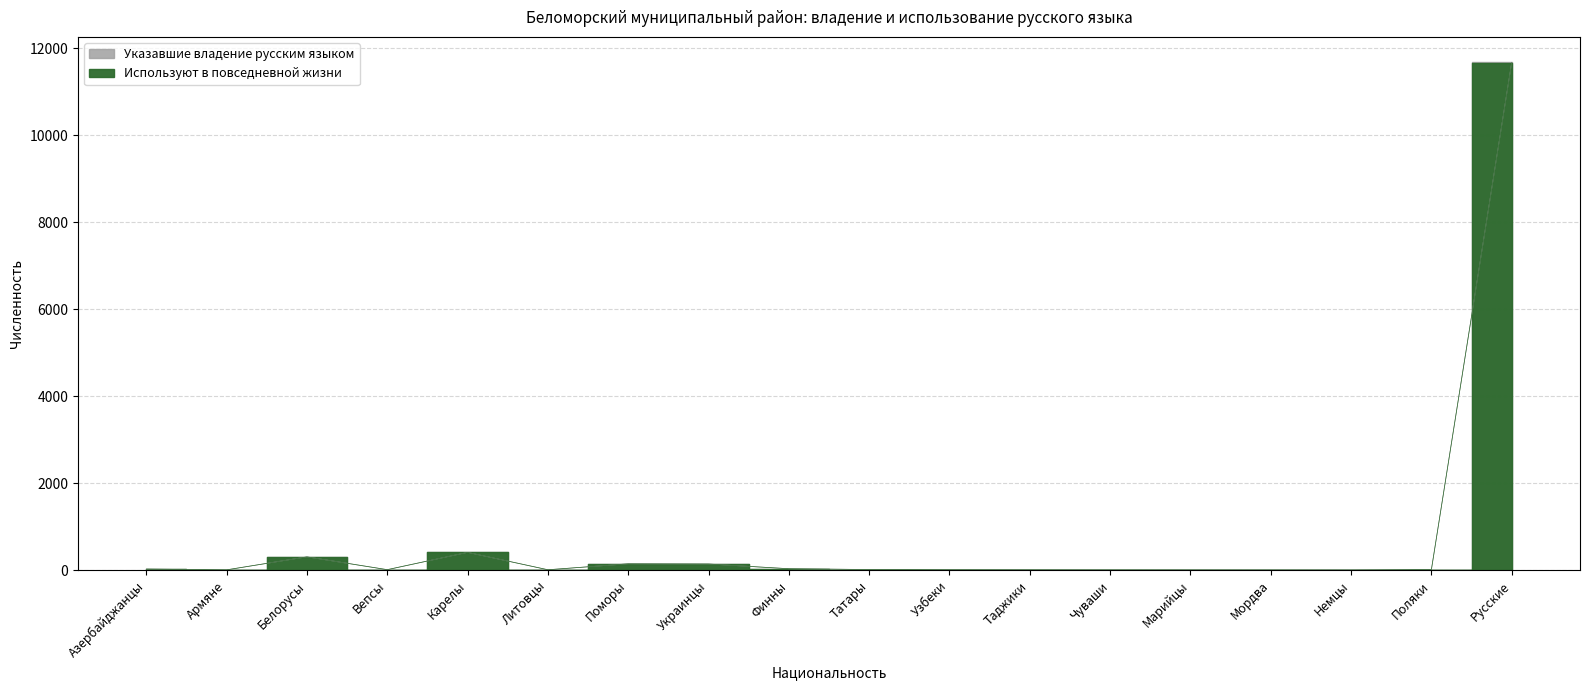

Which has a higher value, Белорусы or Азербайджанцы?

Белорусы